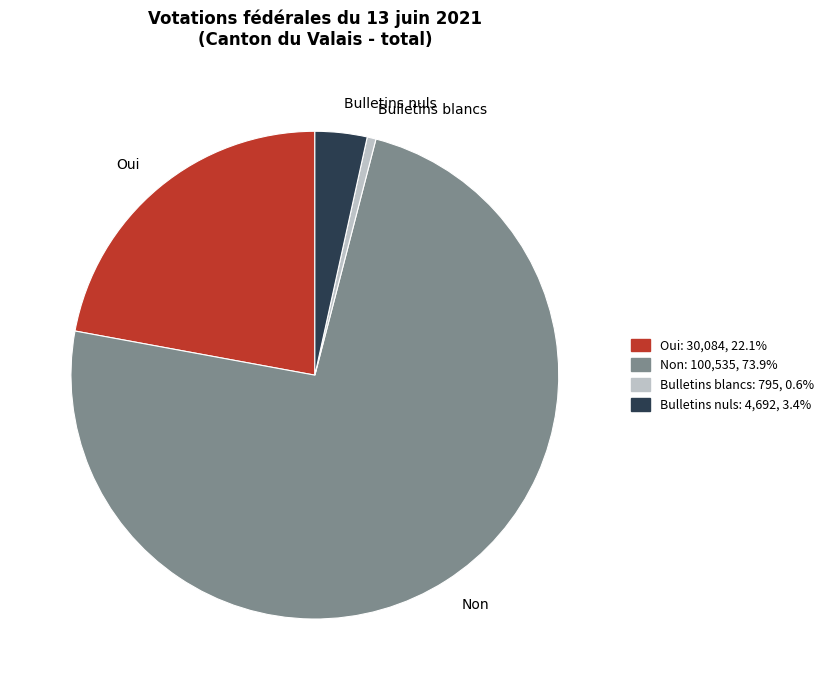

How many segments does this pie chart have?

4